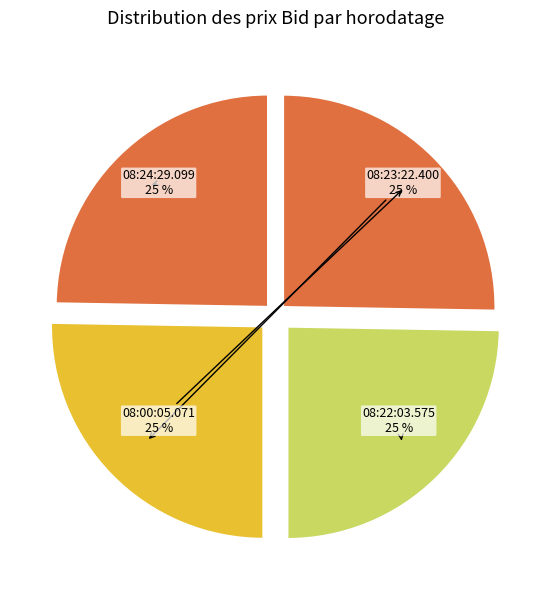

Is it true that 08:23:22.400 is 12% of the pie?

False